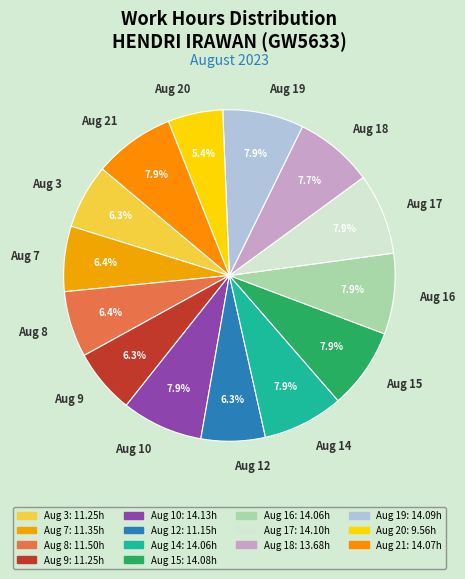

Does any single category account for the majority?

No